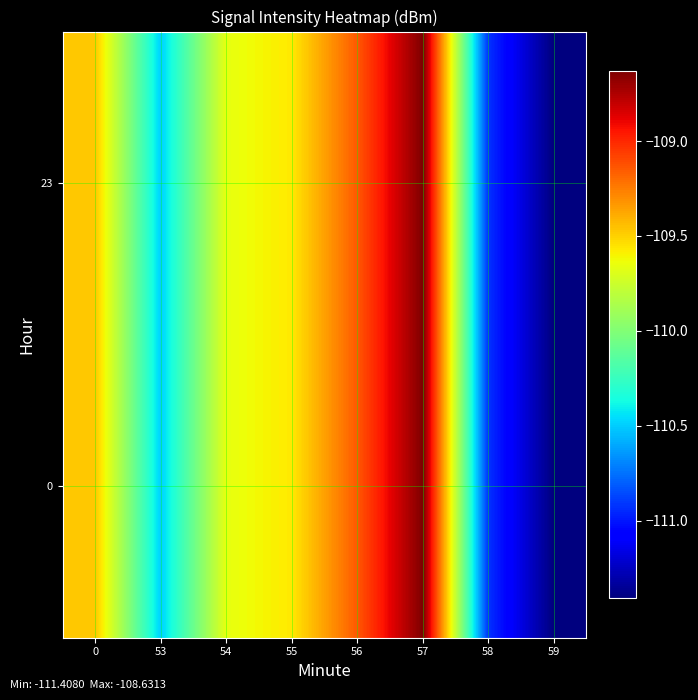

Reading left to right, transcribe all the data shown in this chart.

0: 0=-109.5	53=-110.5	54=-109.7	55=-109.6	56=-109.1	57=-108.6	58=-110.9	59=-111.4
23: 0=-109.5	53=-110.5	54=-109.7	55=-109.6	56=-109.1	57=-108.6	58=-110.9	59=-111.4